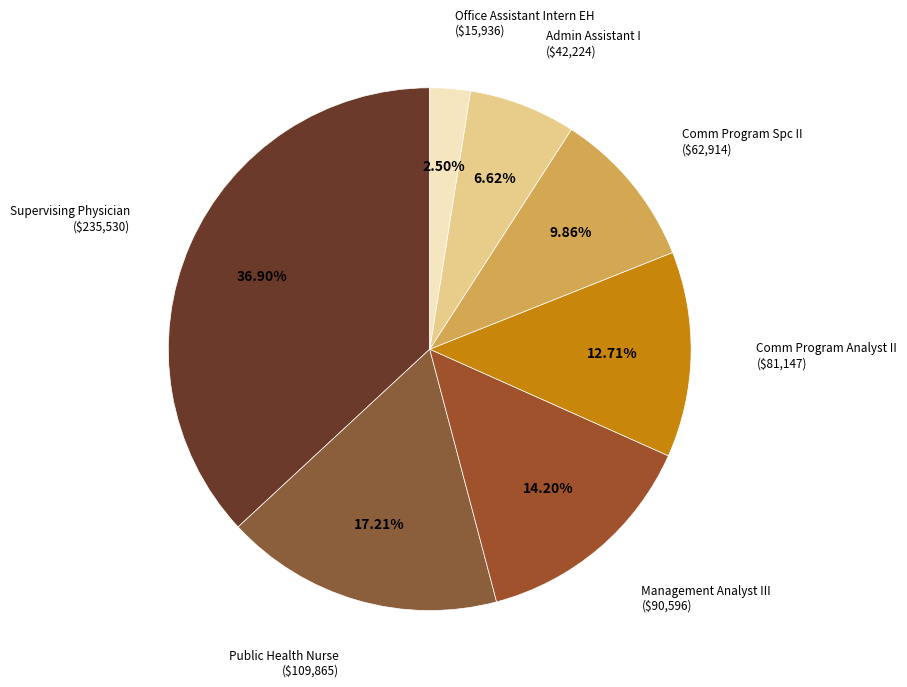

Rank the categories by value from highest to lowest.

Supervising Physician, Public Health Nurse, Management Analyst III, Comm Program Analyst II, Comm Program Spc II, Admin Assistant I, Office Assistant Intern EH